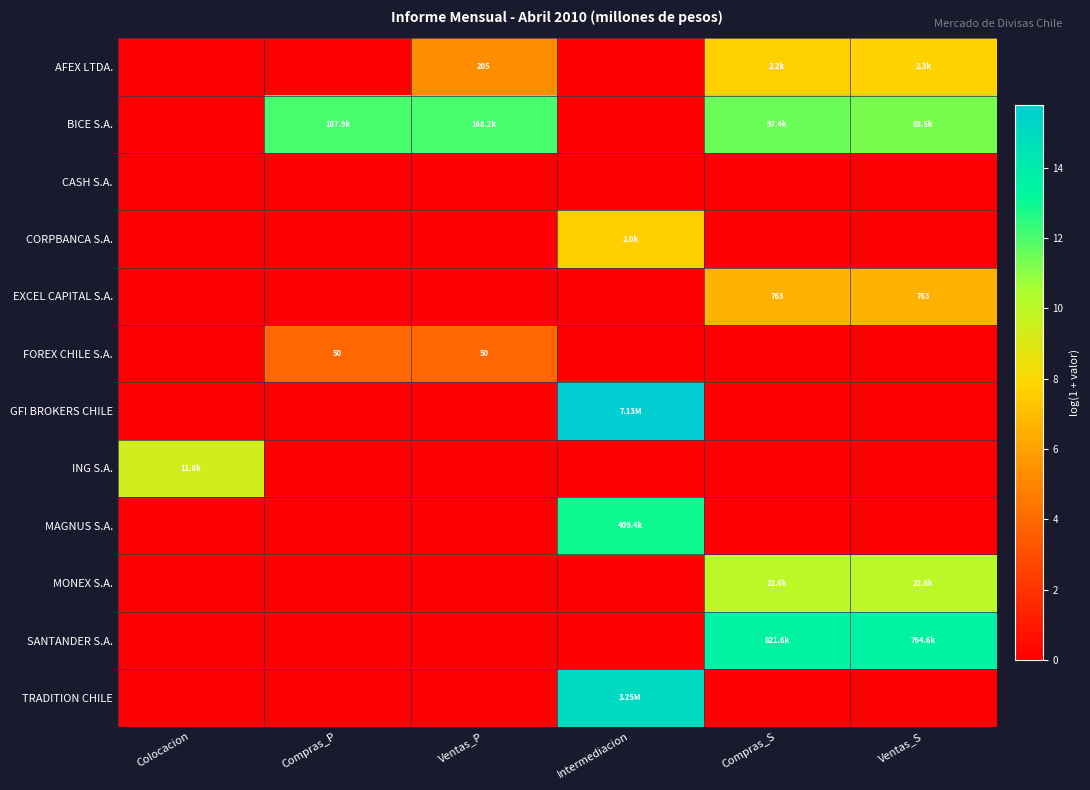

Rank the series at Ventas_P from lowest to highest value.

CASH S.A., CORPBANCA S.A., EXCEL CAPITAL S.A., GFI BROKERS CHILE, ING S.A., MAGNUS S.A., MONEX S.A., SANTANDER S.A., TRADITION CHILE, FOREX CHILE S.A., AFEX LTDA., BICE S.A.